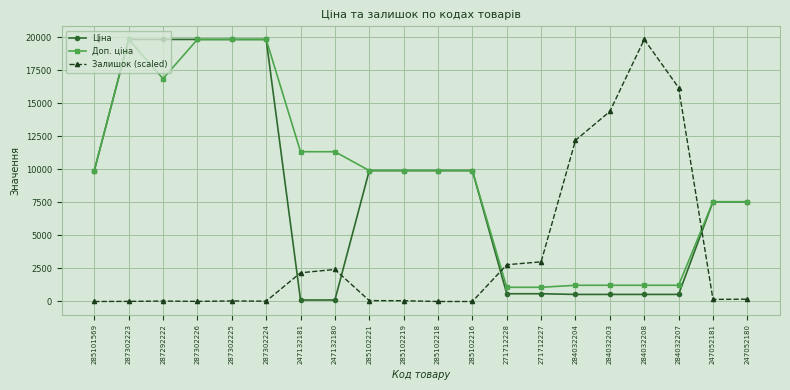

The Ціна series shows 19831.1 at 287302223. True or false?

True